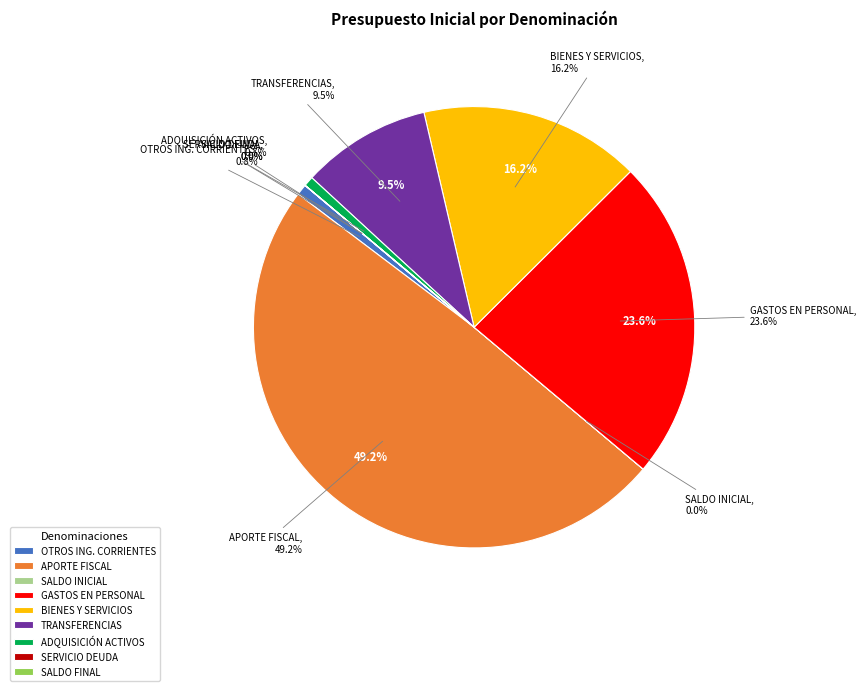

What is the largest slice in the pie chart?

APORTE FISCAL